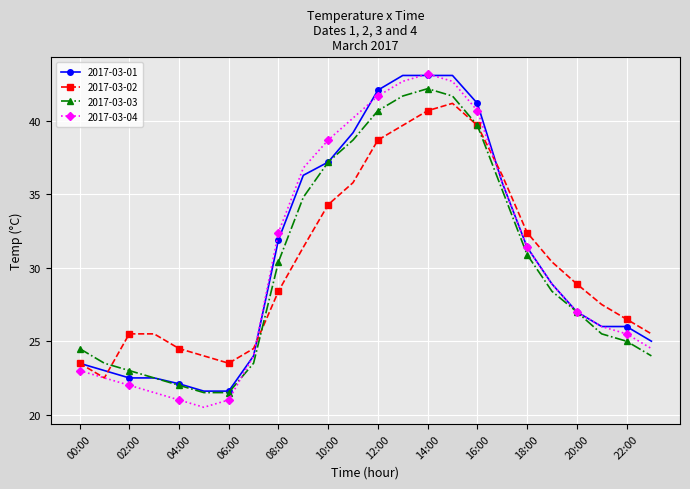

What is the value of the 2017-03-03 point at the 7th from the left?

21.5